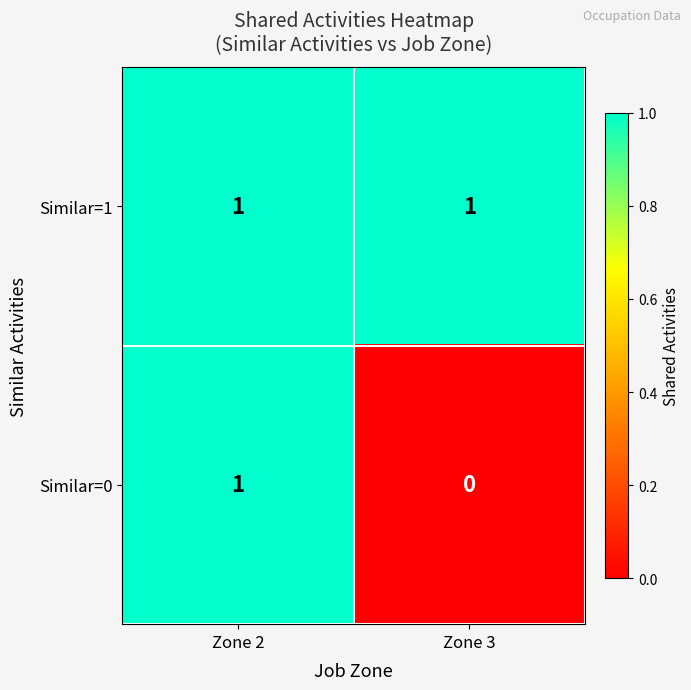

The Similar=1 series shows 1 at Zone 3. True or false?

True